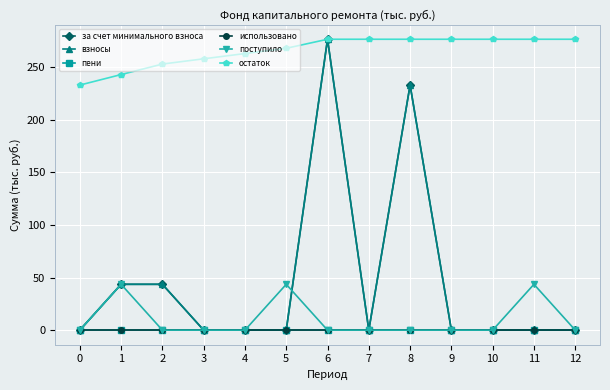

Which category has the highest value across all series?

6